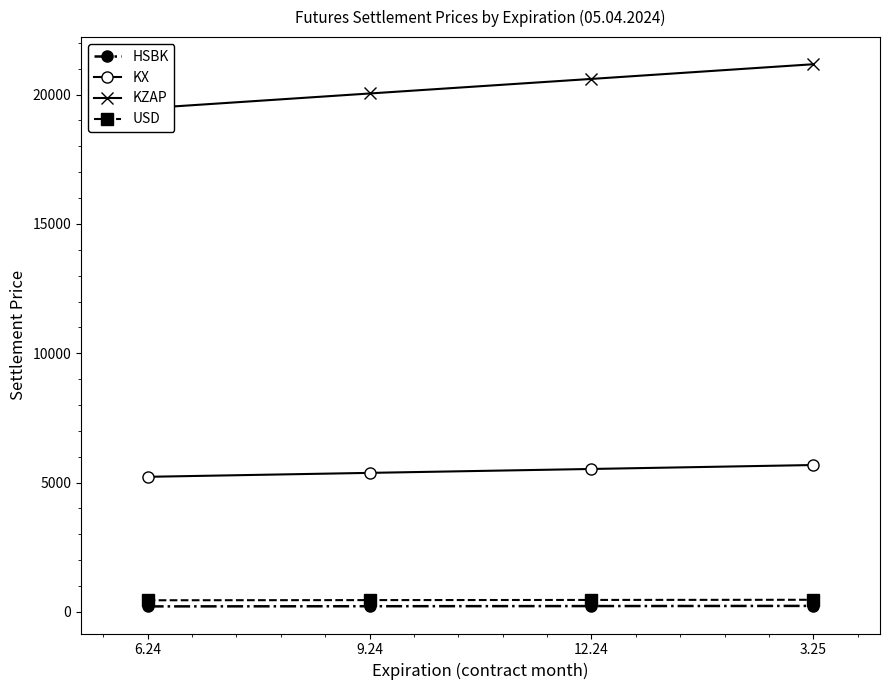

What is the label of the 3rd point from the left?

12.24